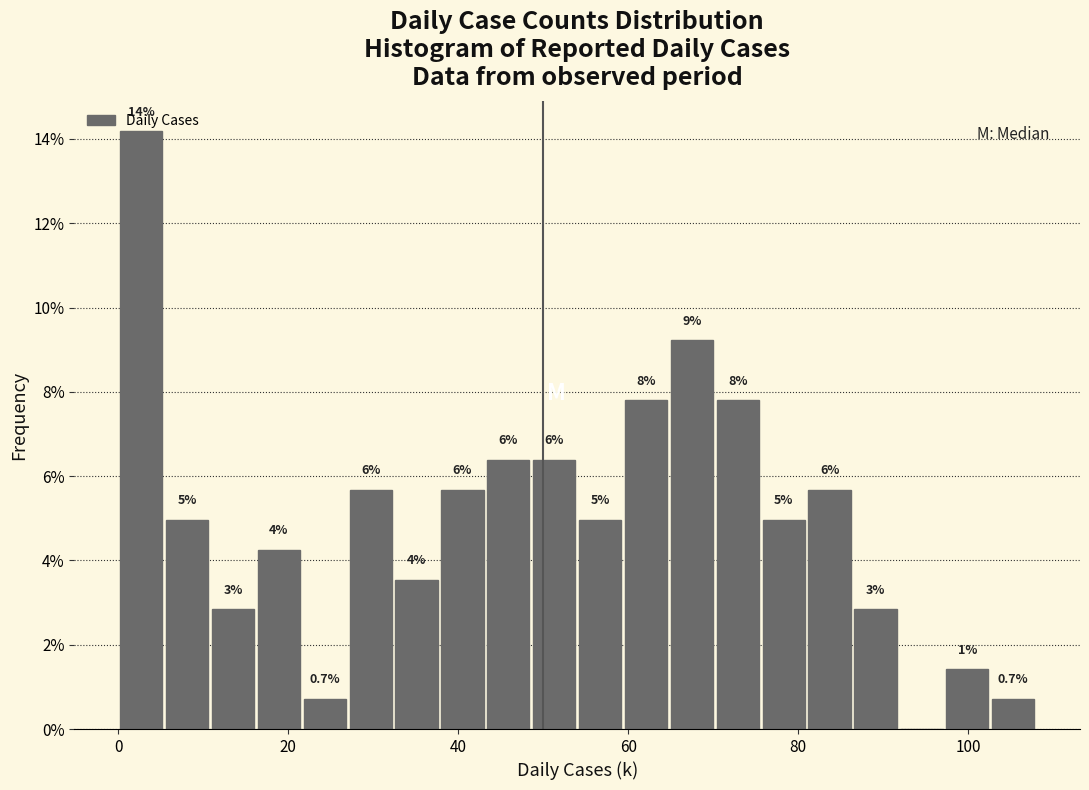

Read against the x-axis, roughly where is the centre of the tallest bar?

2